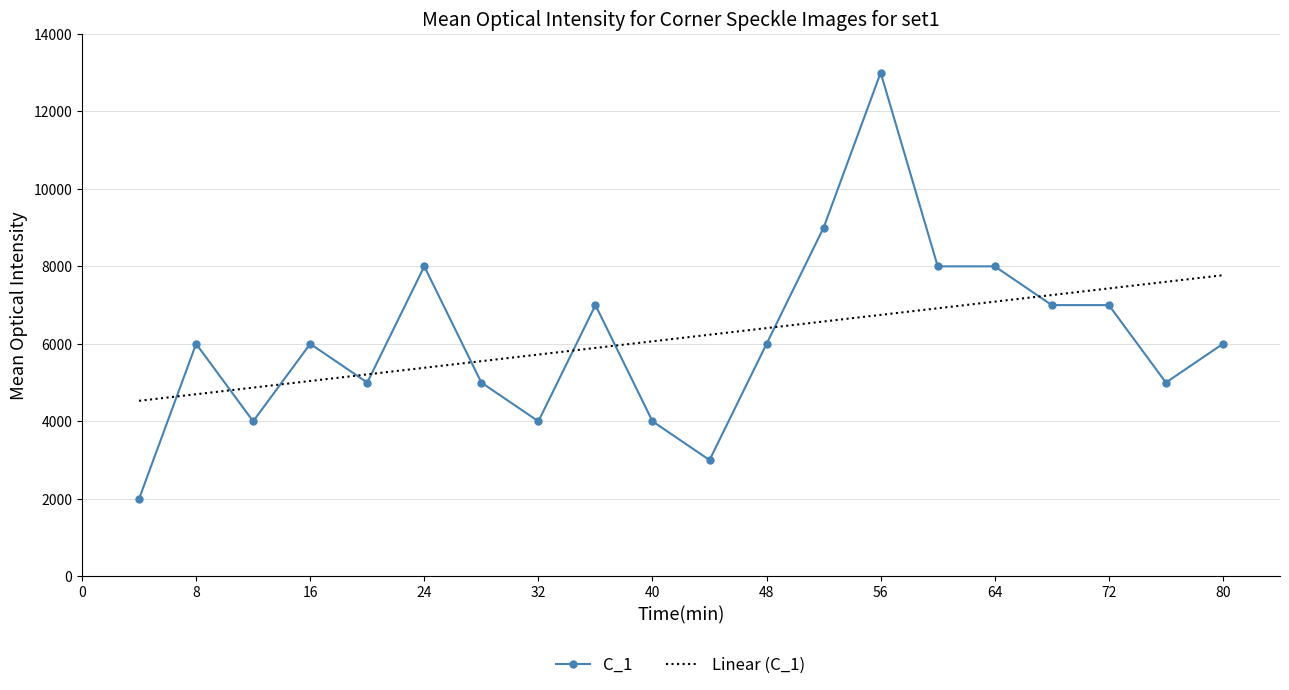

Which series has the largest range (max minus min)?

C_1